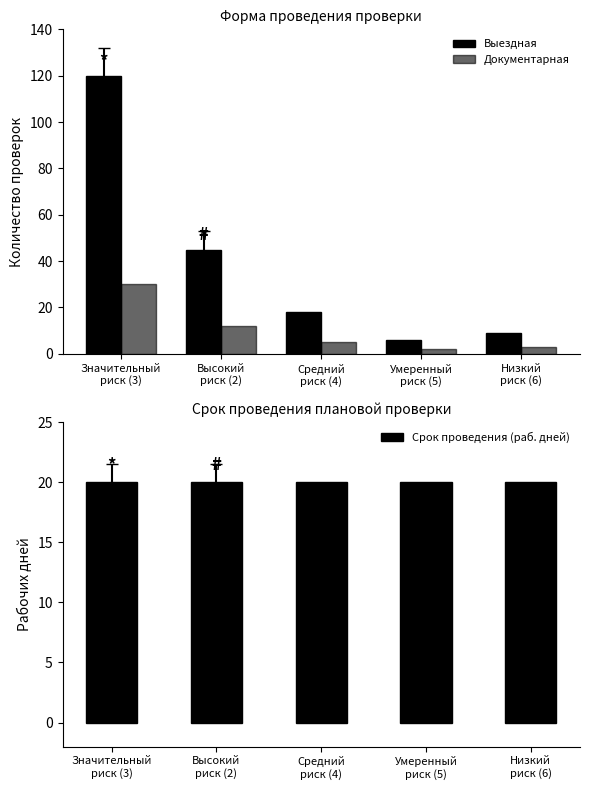

Is the value of Выездная at Высокий
риск (2) greater than the value of Срок проведения (раб. дней) at Значительный
риск (3)?

Yes